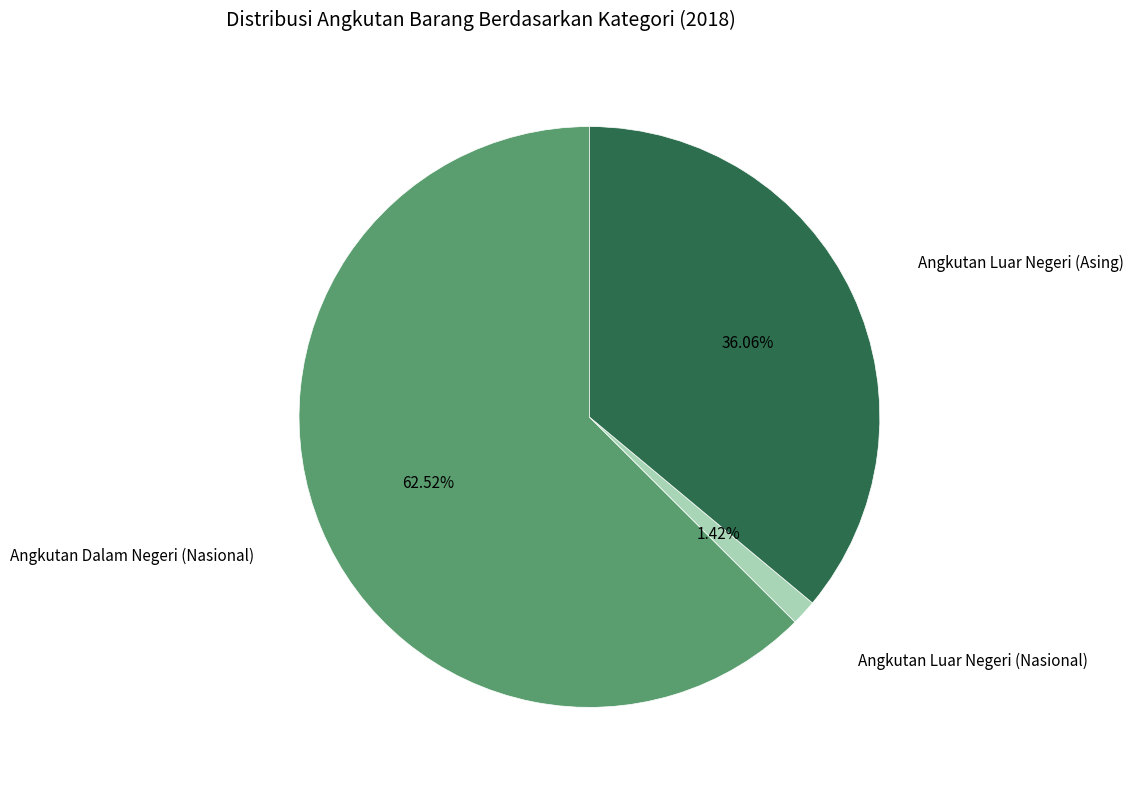

Is there any slice that represents more than half of the pie?

Yes